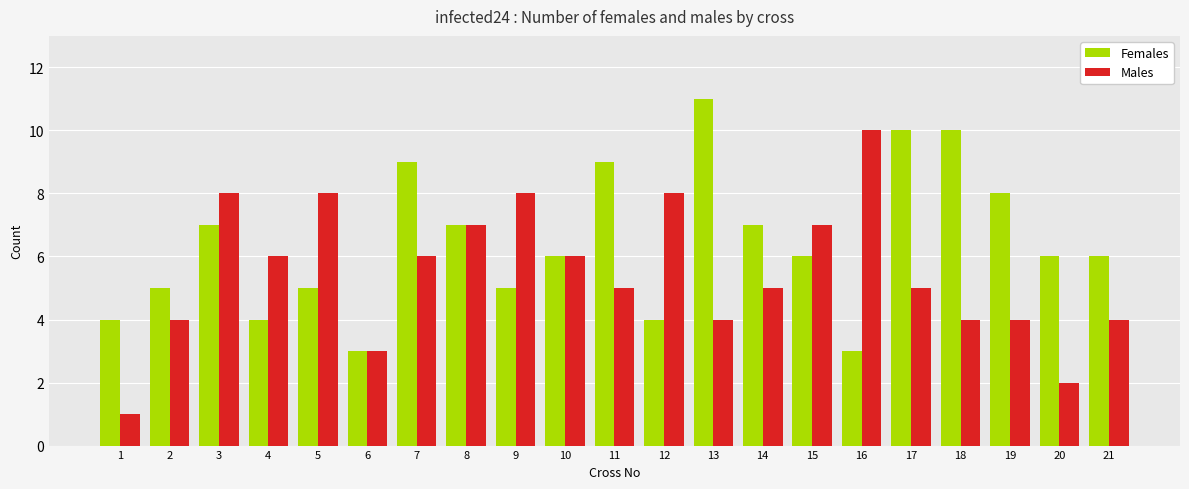

How many distinct data groups are displayed?

2